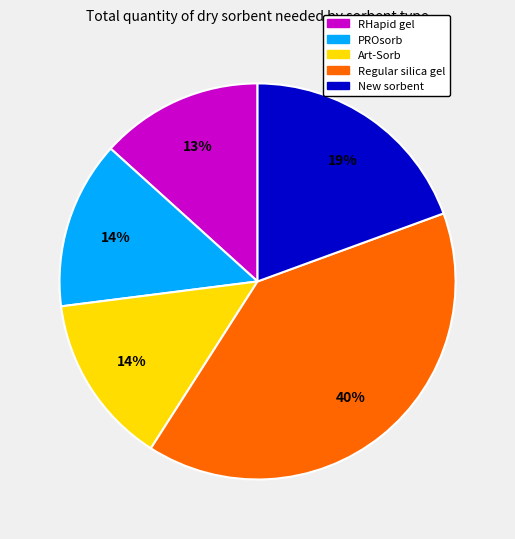

Approximately how many times larger is the value at PROsorb compared to New sorbent?

0.7